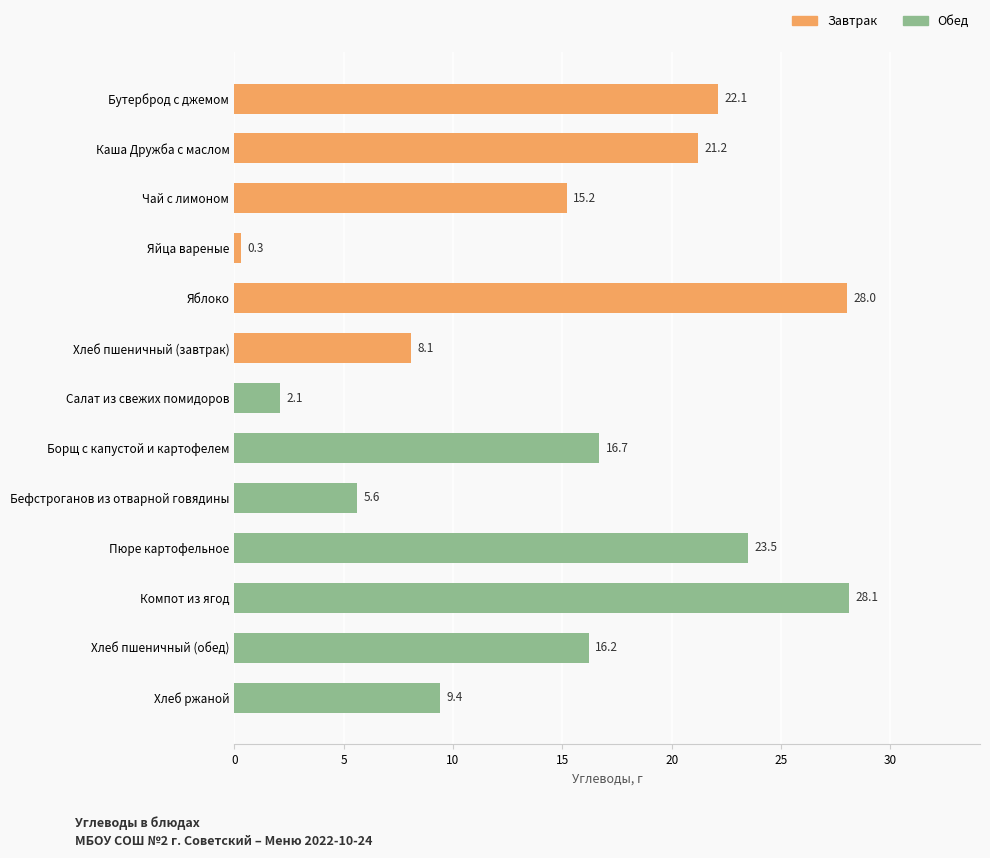

Reading bottom to top, extract all data points from this chart.

Хлеб ржаной=9.4	Хлеб пшеничный (обед)=16.2	Компот из ягод=28.1	Пюре картофельное=23.5	Бефстроганов из отварной говядины=5.6	Борщ с капустой и картофелем=16.7	Салат из свежих помидоров=2.1	Хлеб пшеничный (завтрак)=8.1	Яблоко=28.0	Яйца вареные=0.3	Чай с лимоном=15.2	Каша Дружба с маслом=21.2	Бутерброд с джемом=22.1